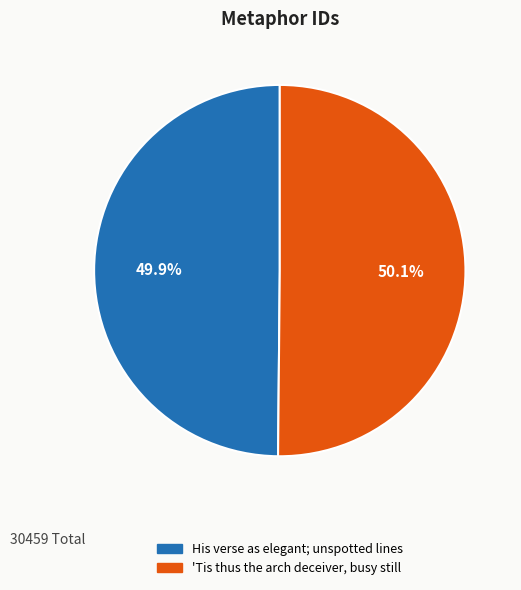

Rank the categories by value from lowest to highest.

His verse as elegant; unspotted lines, 'Tis thus the arch deceiver, busy still